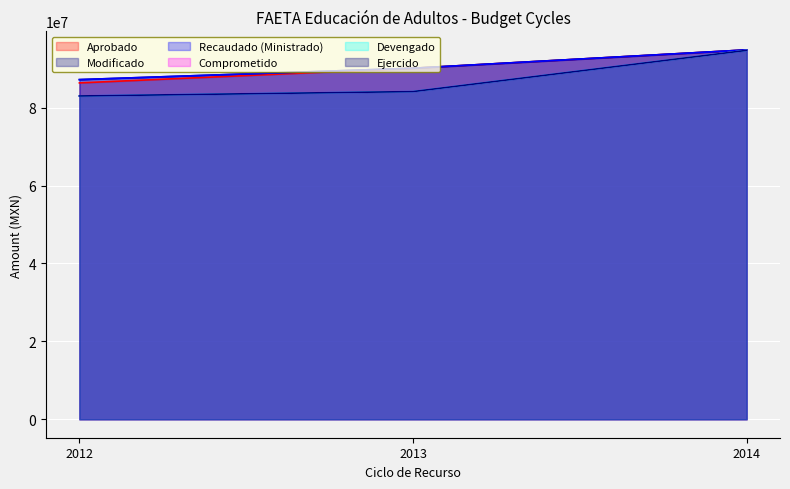

What is the average value of the Modificado series?

90705083.3